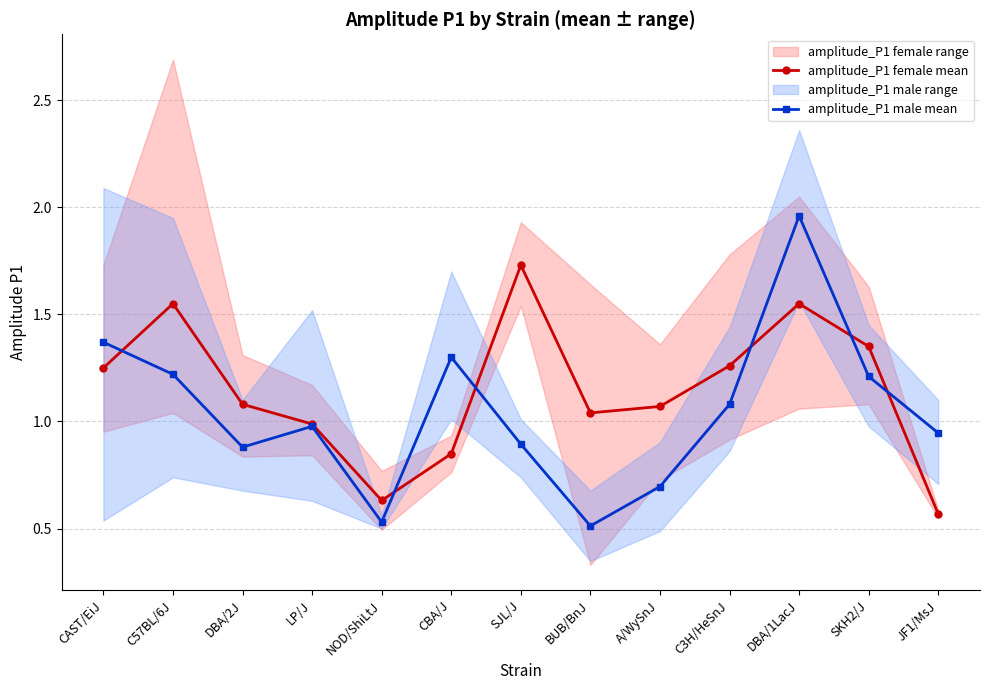

What is the value of the amplitude_P1 male mean point at the 10th from the left?

1.1